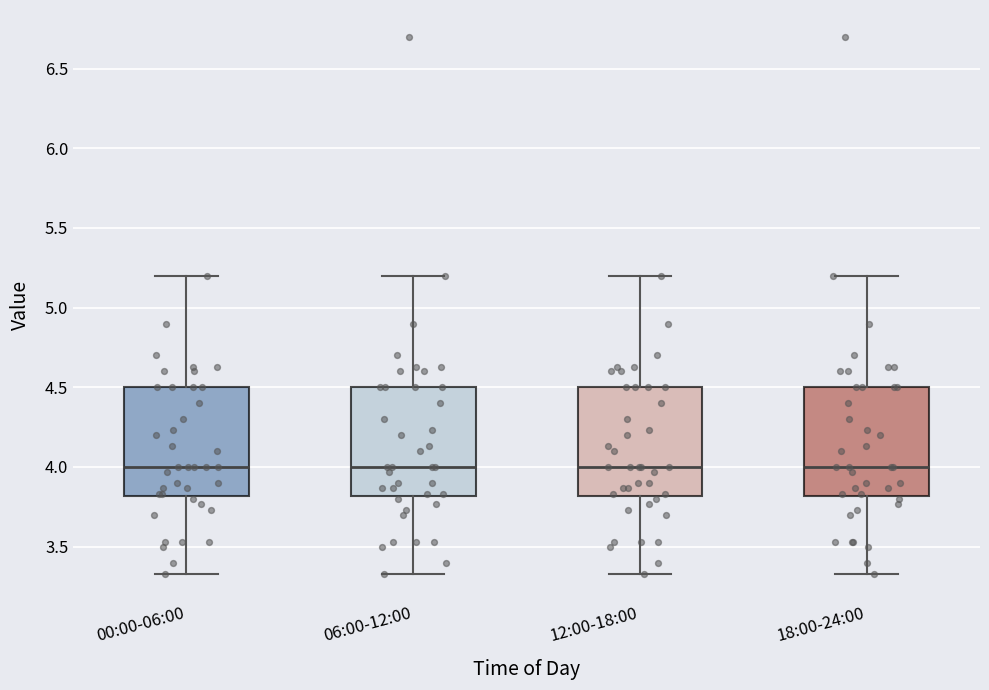

Where does the upper whisker of the box for 18:00-24:00 end on the y-axis? The values are not printed on the chart, so give them approximately, as read against the axis.

5.20